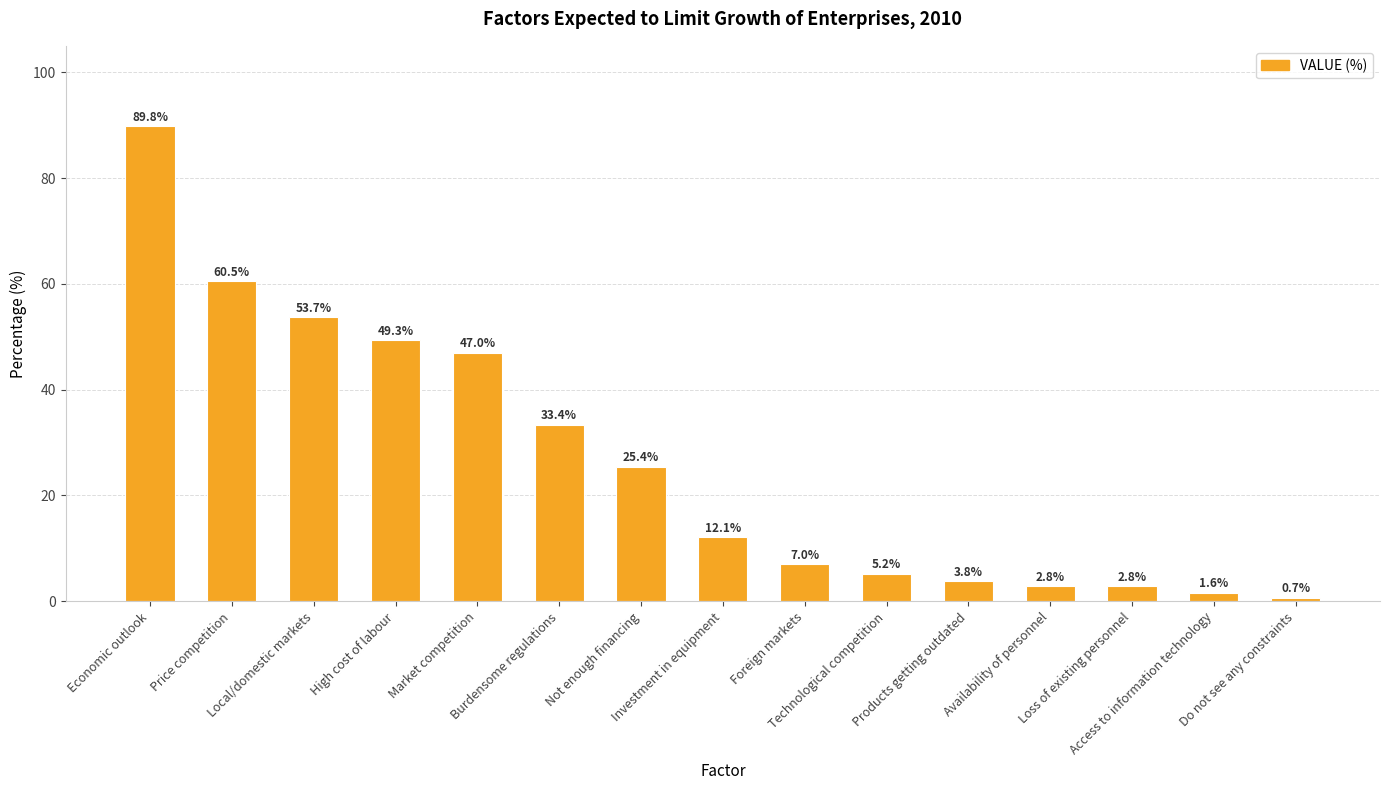

Where does the data first go above 12?

Economic outlook